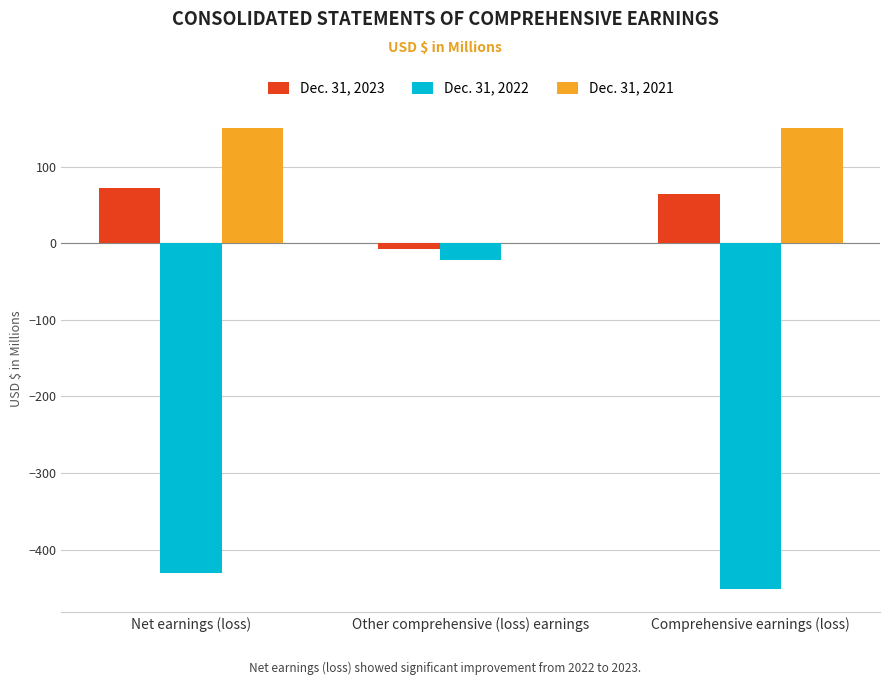

How many groups of bars are there?

3